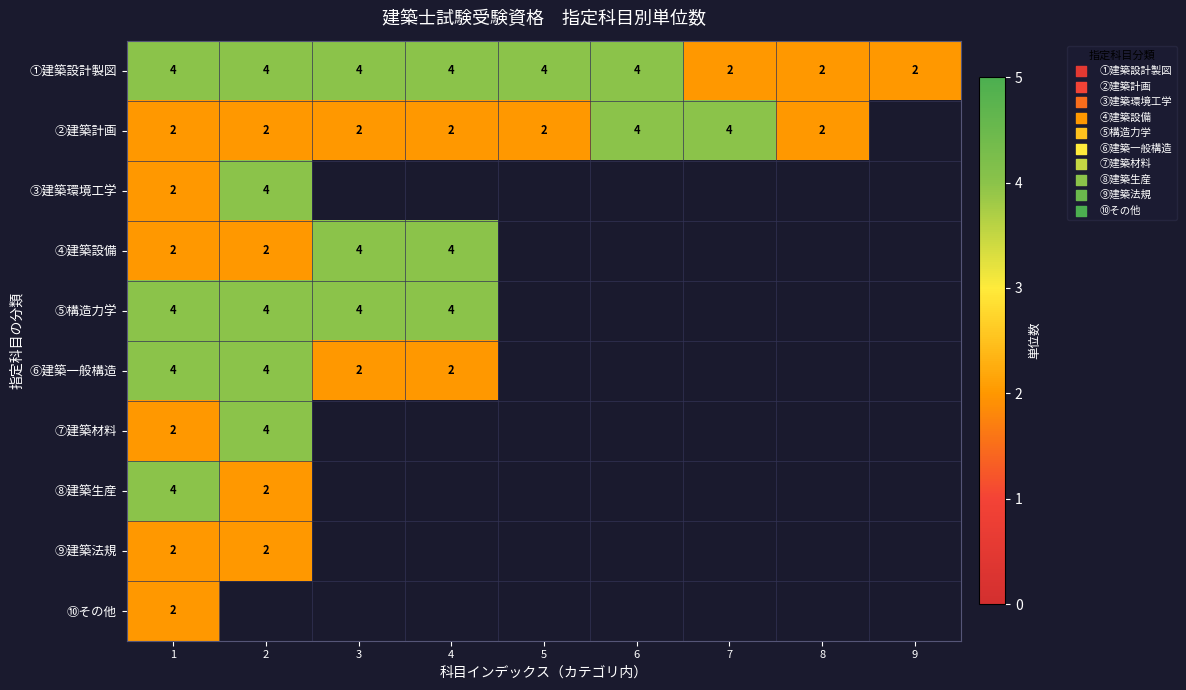

The ④建築設備 series shows 4 at 3. True or false?

True